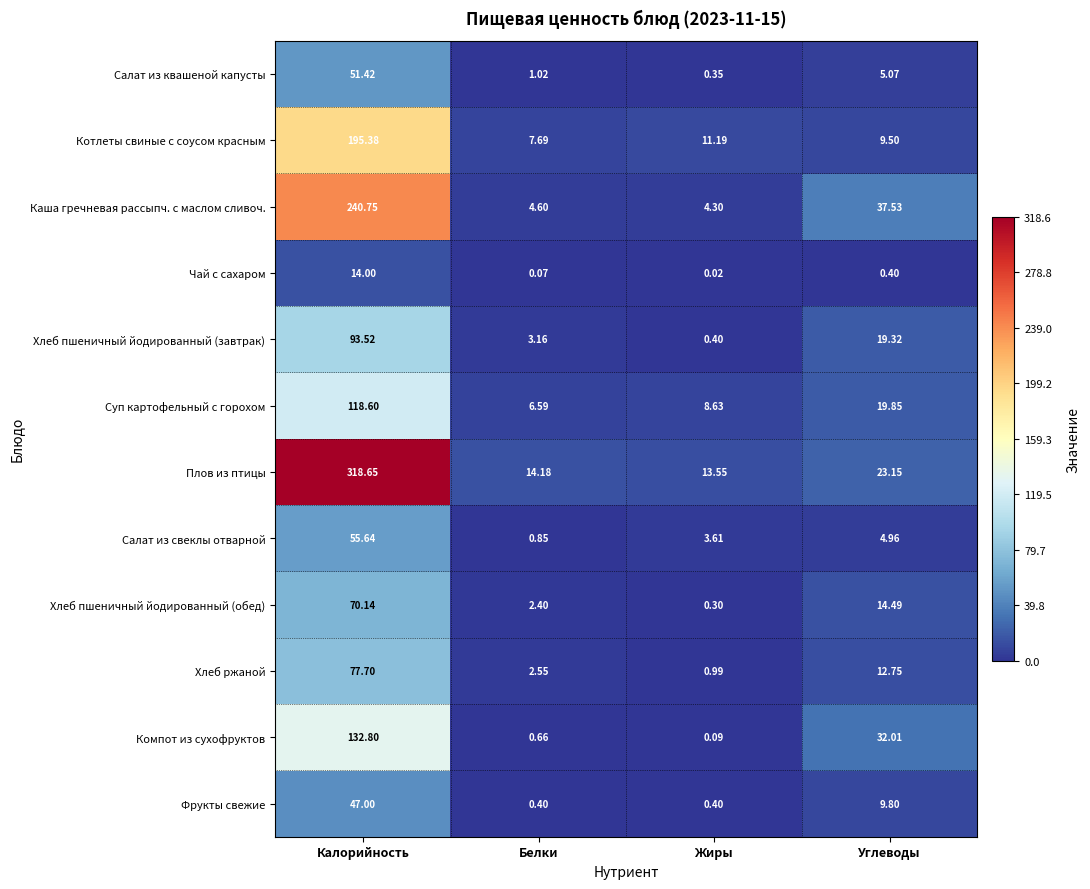

Rank the series by their maximum value, from highest to lowest.

Плов из птицы, Каша гречневая рассыпч. с маслом сливоч., Котлеты свиные с соусом красным, Компот из сухофруктов, Суп картофельный с горохом, Хлеб пшеничный йодированный (завтрак), Хлеб ржаной, Хлеб пшеничный йодированный (обед), Салат из свеклы отварной, Салат из квашеной капусты, Фрукты свежие, Чай с сахаром